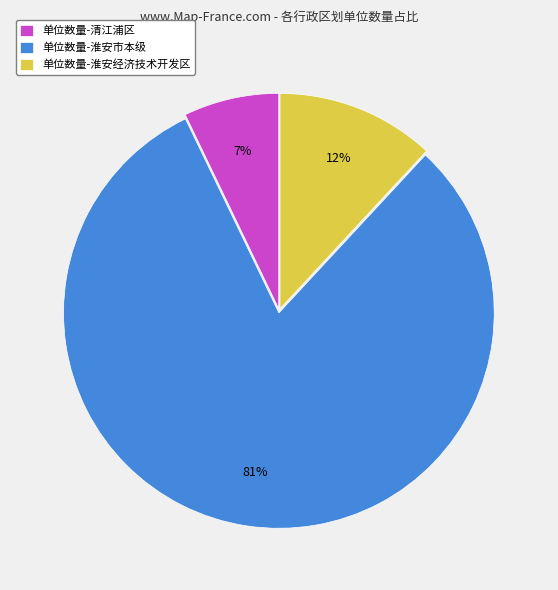

To the nearest percent, what is the difference between the largest and smallest slice percentages?

74%